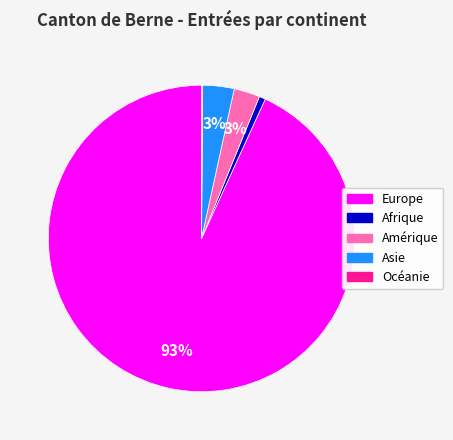

Which slice is the largest?

Europe